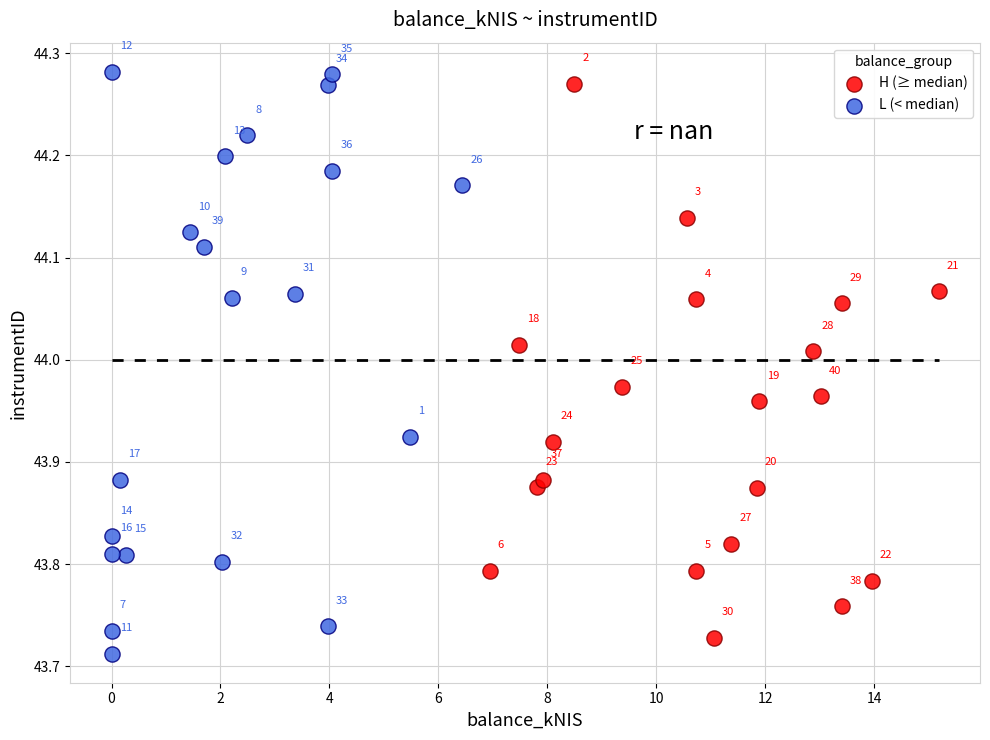

Which series reaches the maximum Y coordinate?

L (< median)